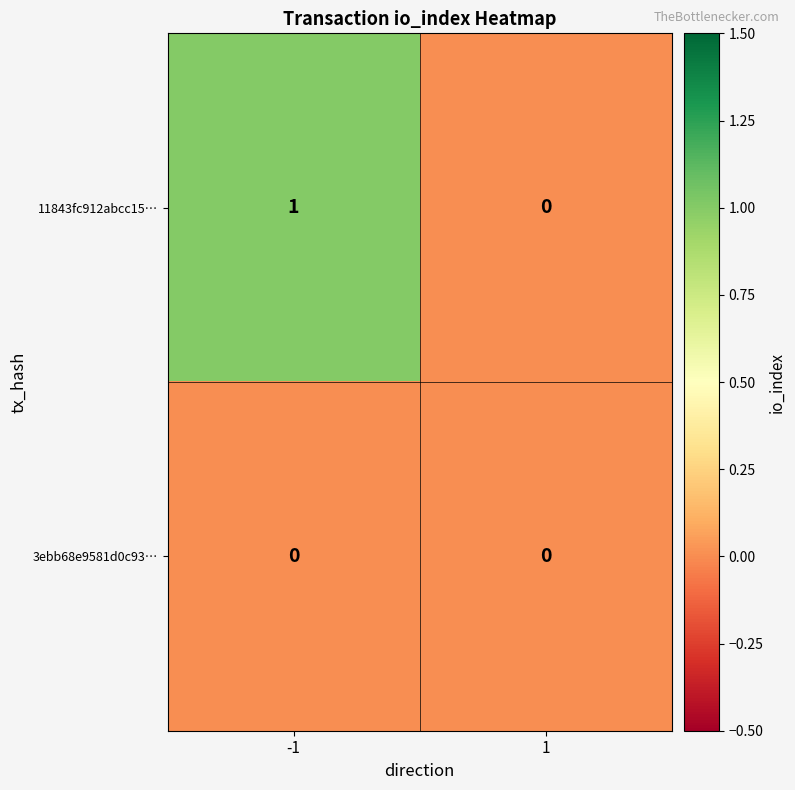

Reading right to left, extract all data points from this chart.

11843fc912abcc15…: 0	1
3ebb68e9581d0c93…: 0	0